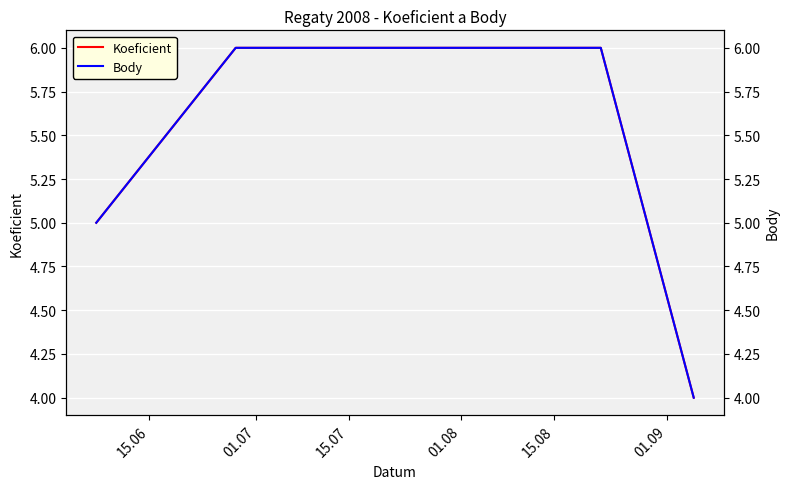

What is the lowest value of the Koeficient series?

4